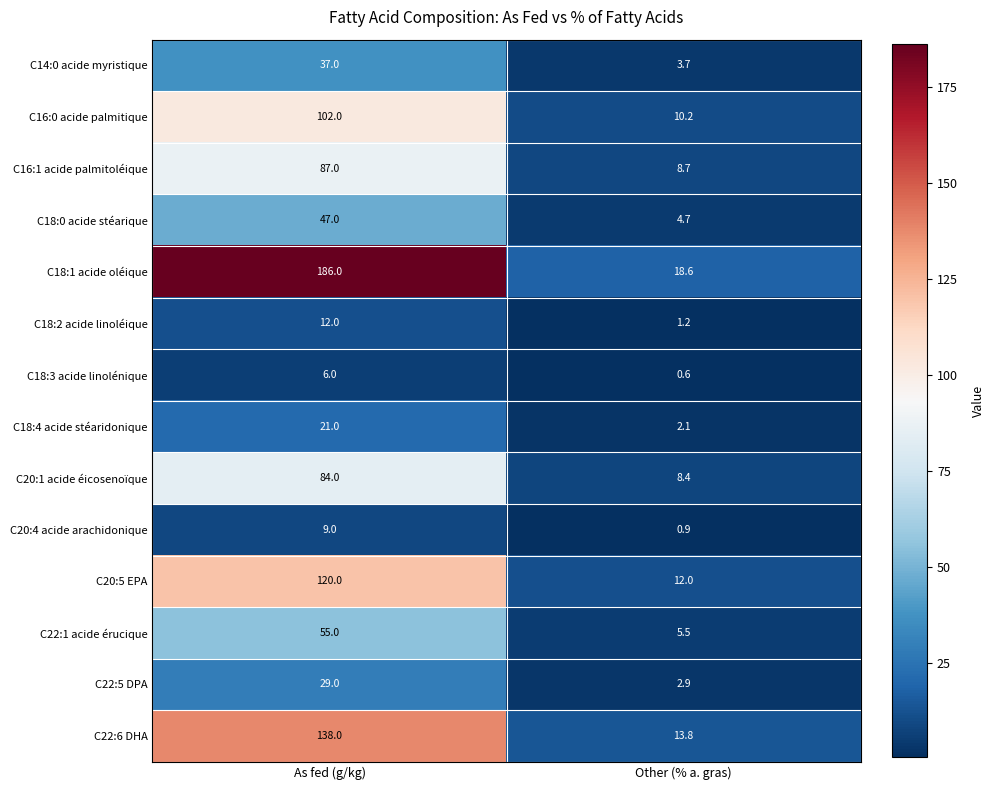

Which label corresponds to the largest value in the chart?

As fed (g/kg)